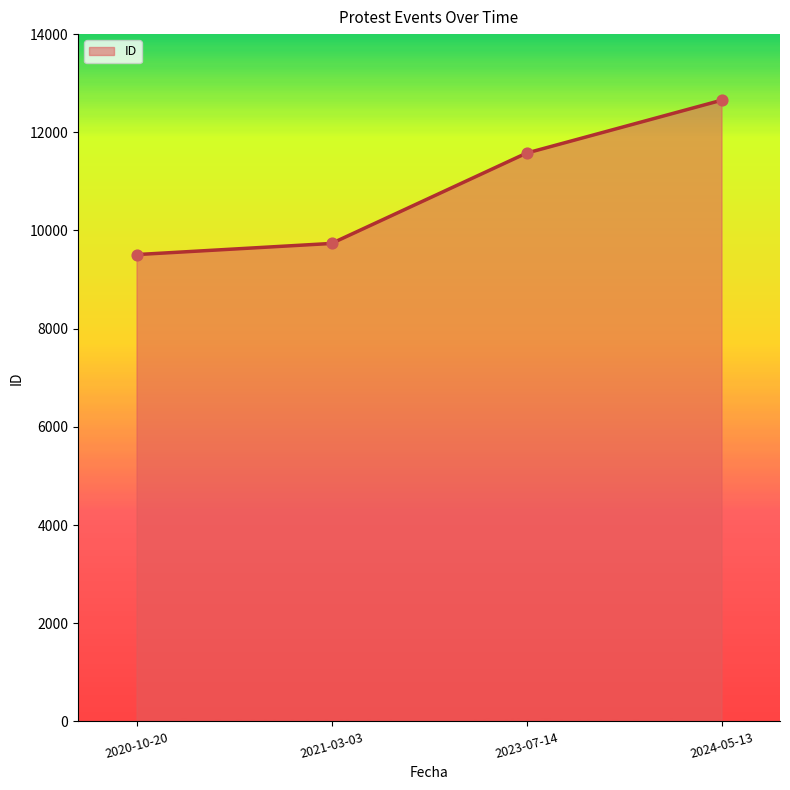

What is the change in value from 2021-03-03 to 2024-05-13?

+2917